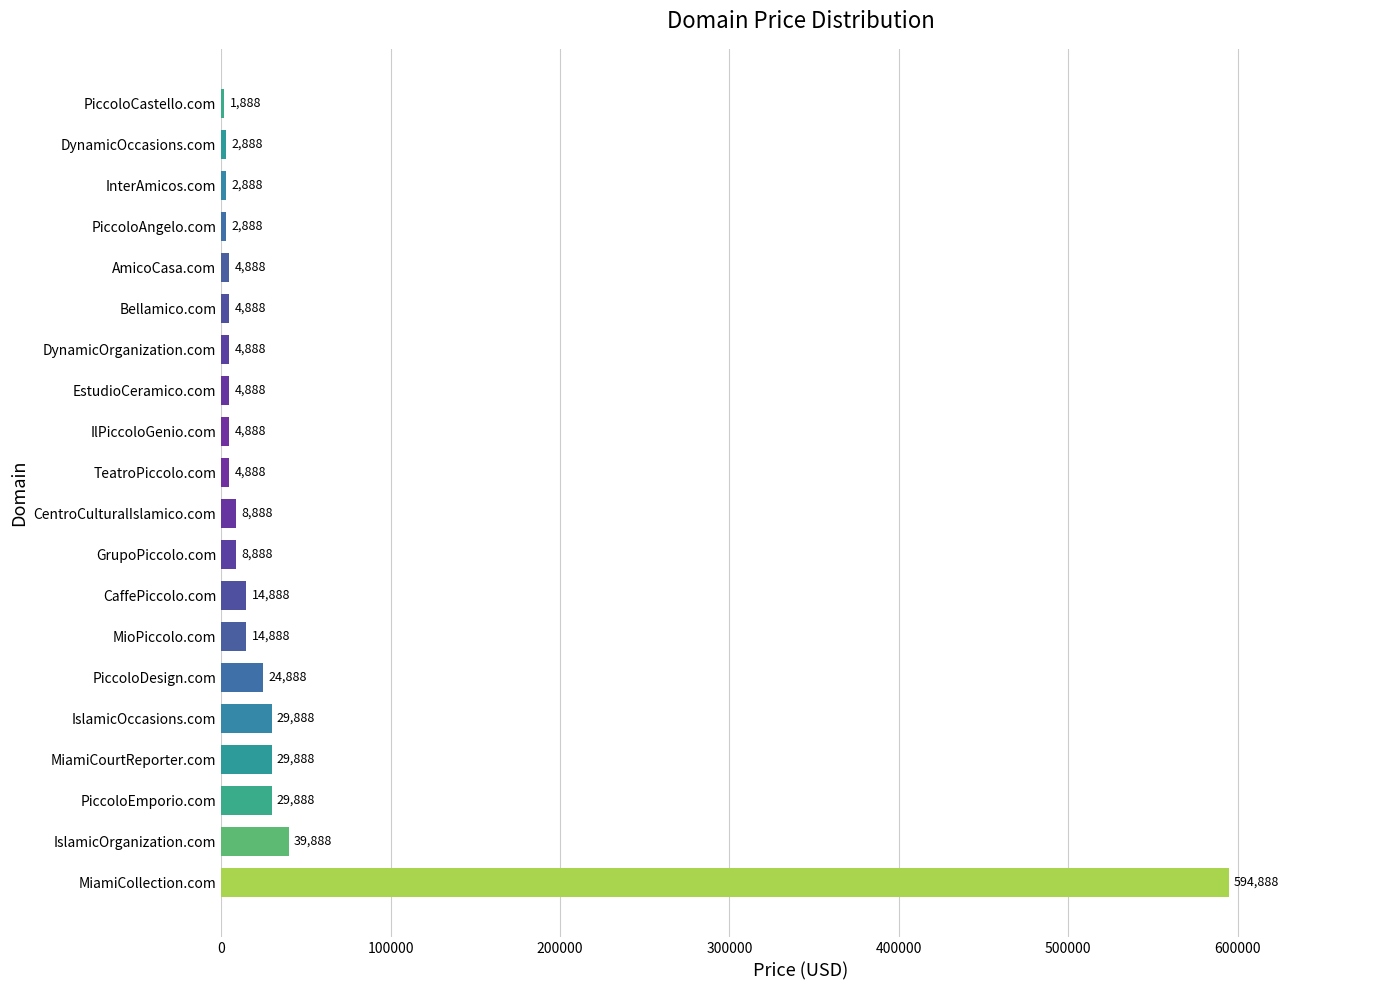

What is the maximum value shown in the chart?

594888